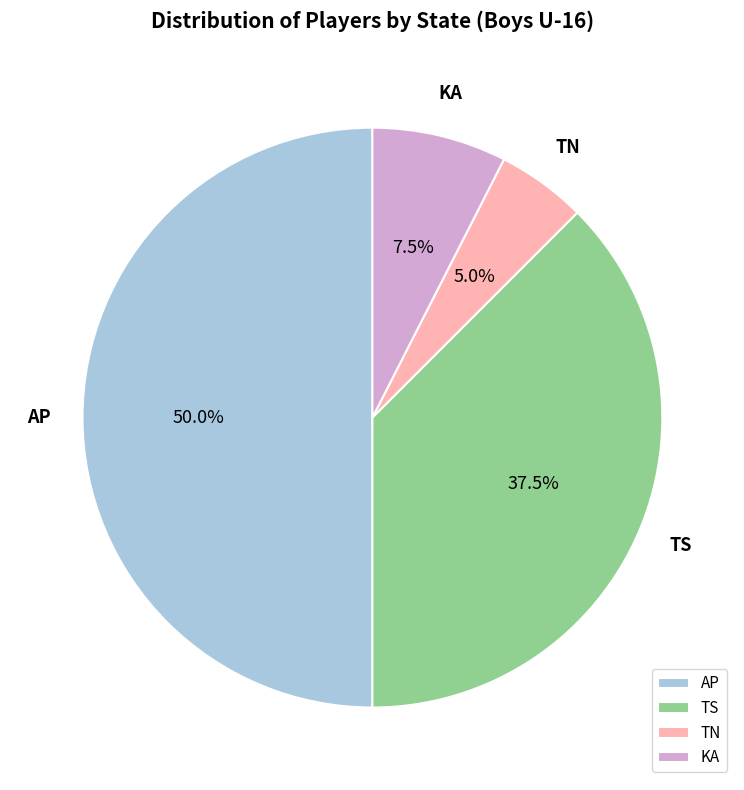

Does TN account for over 50% of the chart?

No